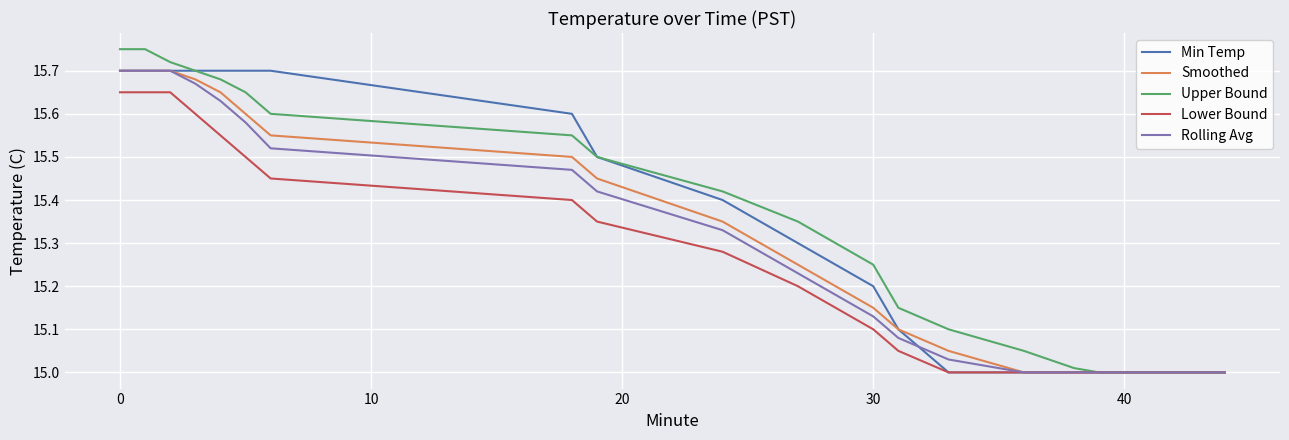

Which series has the widest spread of values?

Upper Bound